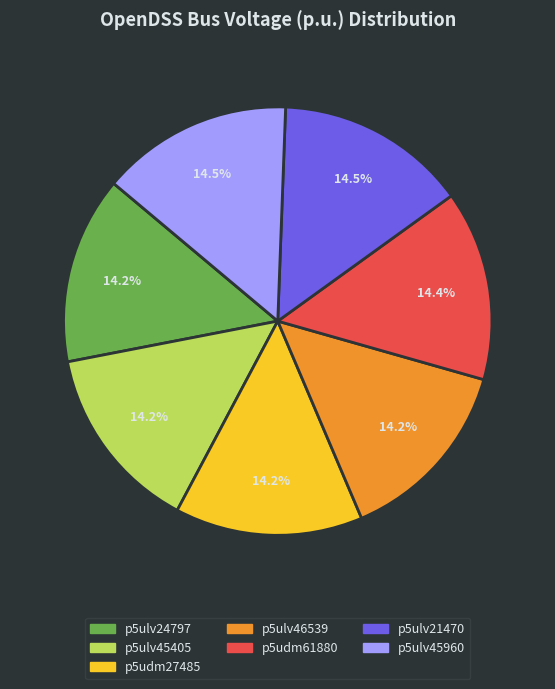

What is the ratio of the value at p5ulv45405 to the value at p5ulv24797?

1.0